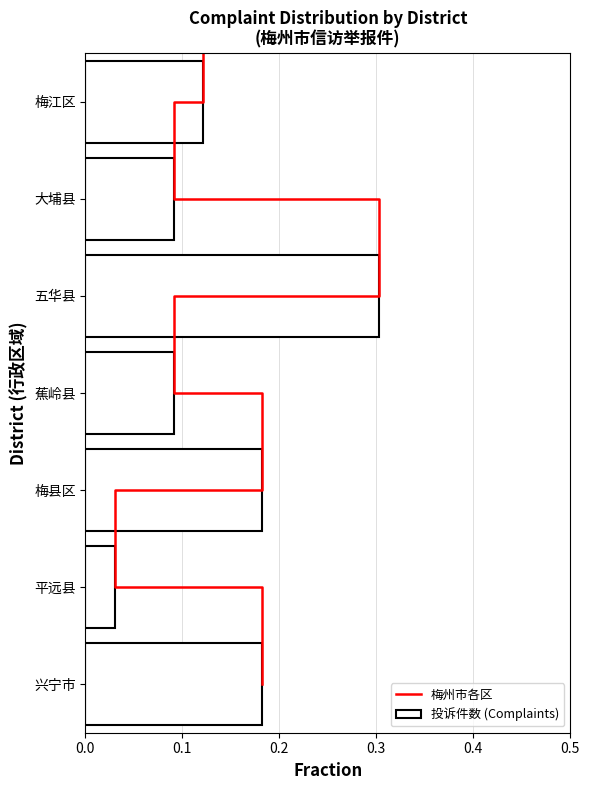

Reading left to right, list all the values displayed in this chart.

0.1	0.1	0.3	0.1	0.2	0.0	0.2